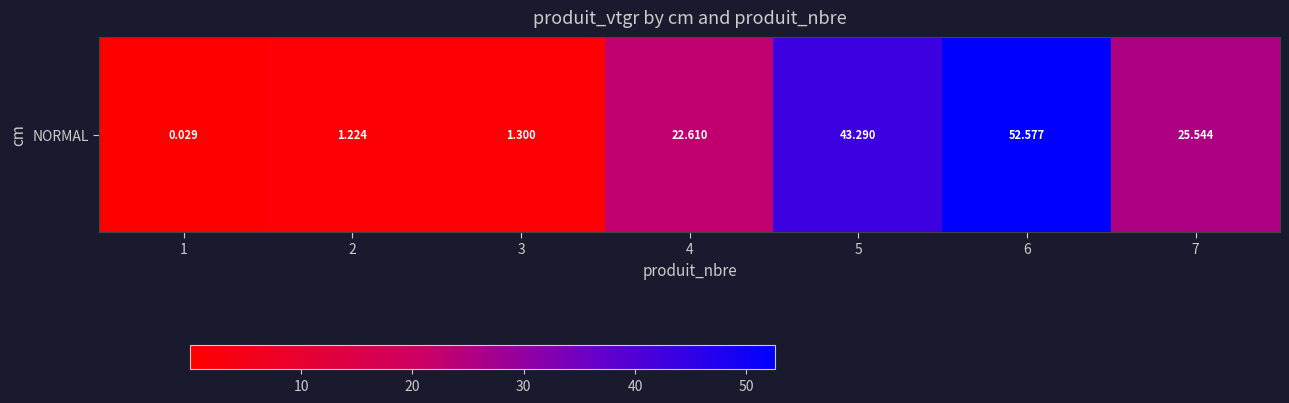

Reading right to left, transcribe all the data shown in this chart.

7=25.5	6=52.6	5=43.3	4=22.6	3=1.3	2=1.2	1=0.0